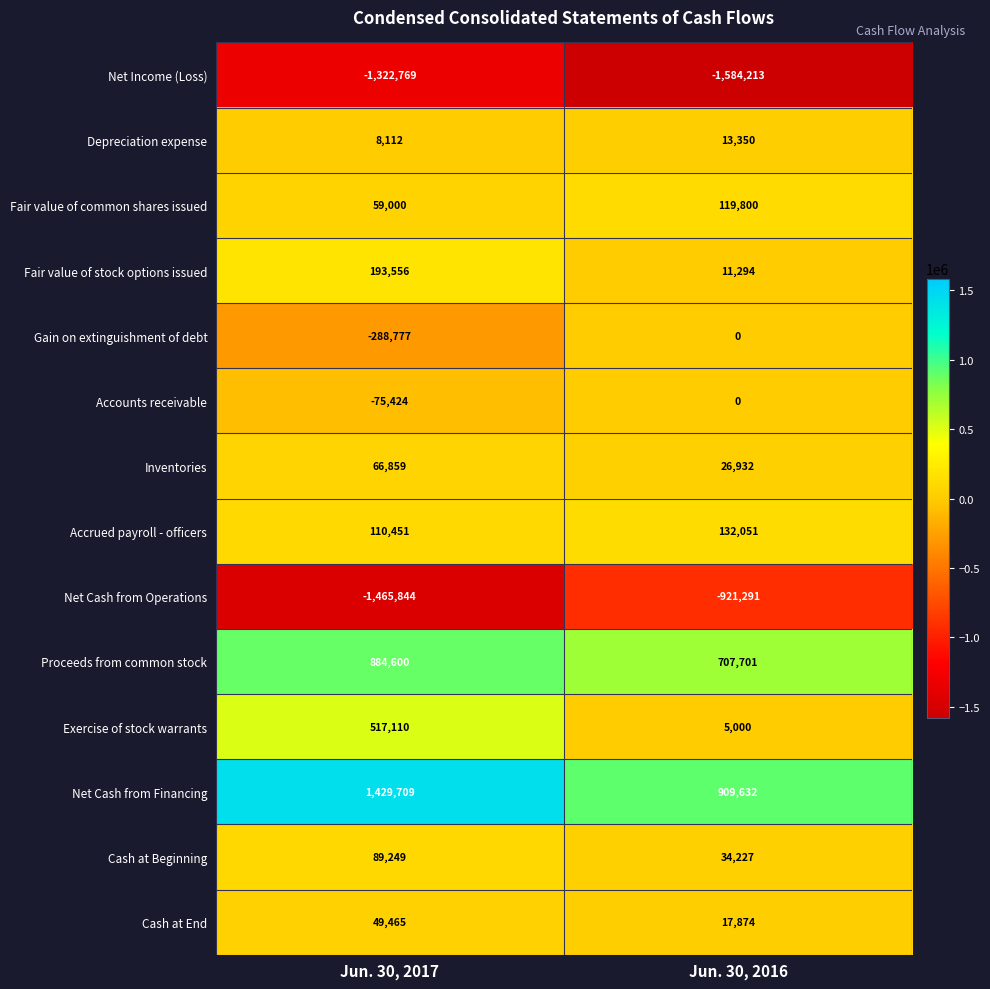

At which category does the chart reach its peak across all series?

Jun. 30, 2017